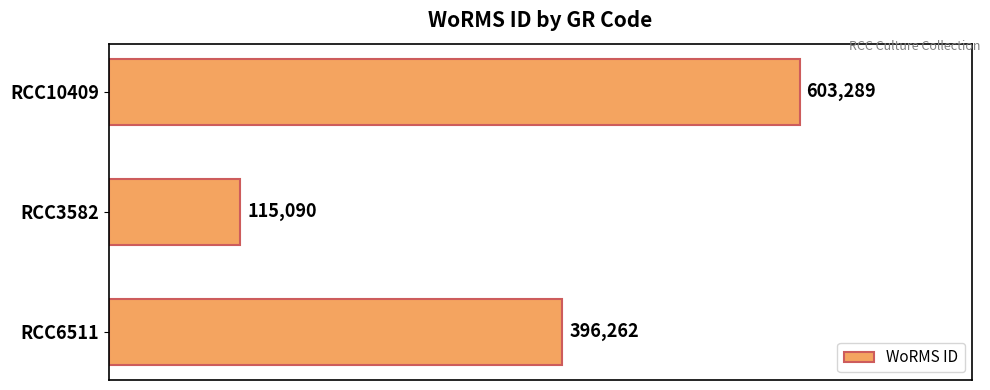

How many data points are less than 396262?

1